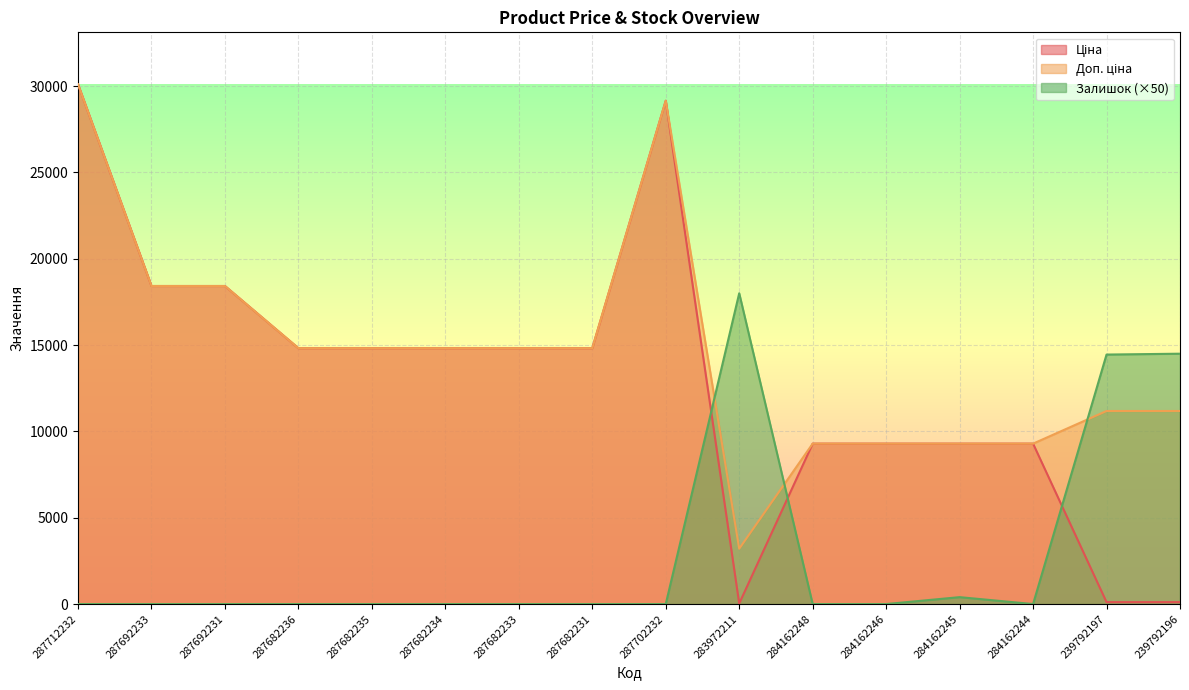

How many data points in Ціна are less than 14817?

7